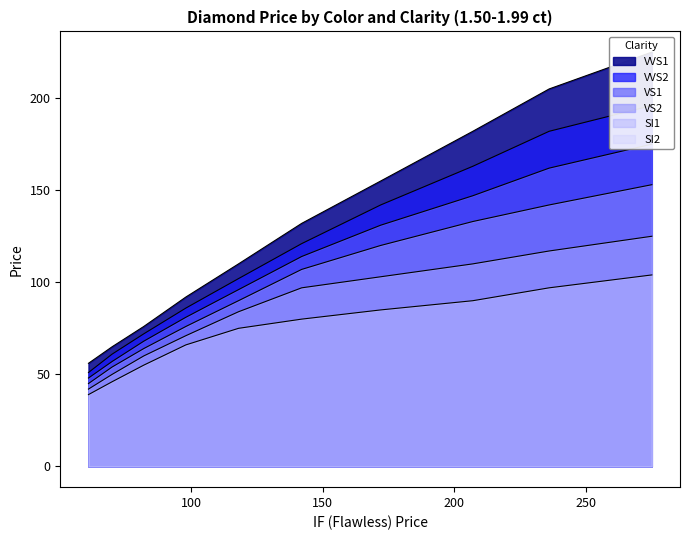

What is the sum of all VS1 values?

1079